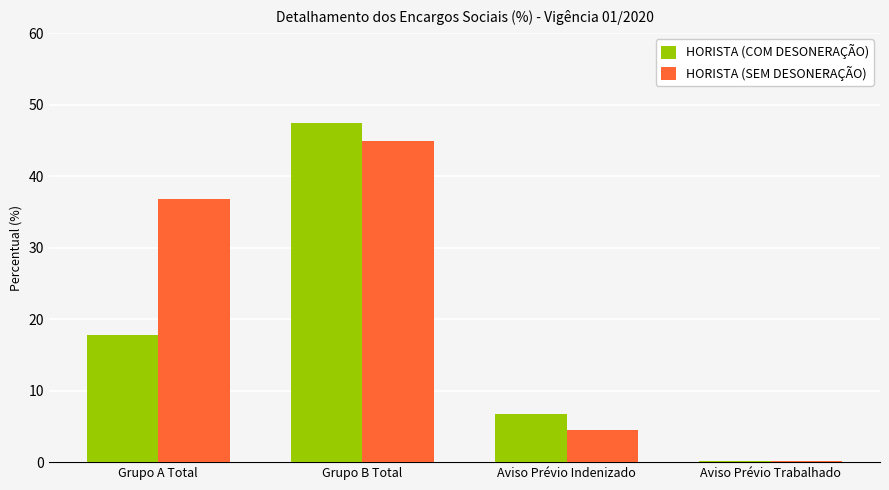

How many groups of bars are there?

4